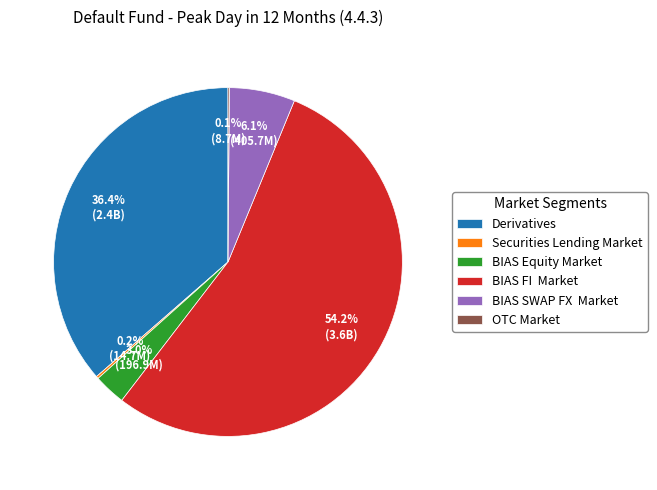

Which has a higher value, BIAS Equity Market or Derivatives?

Derivatives